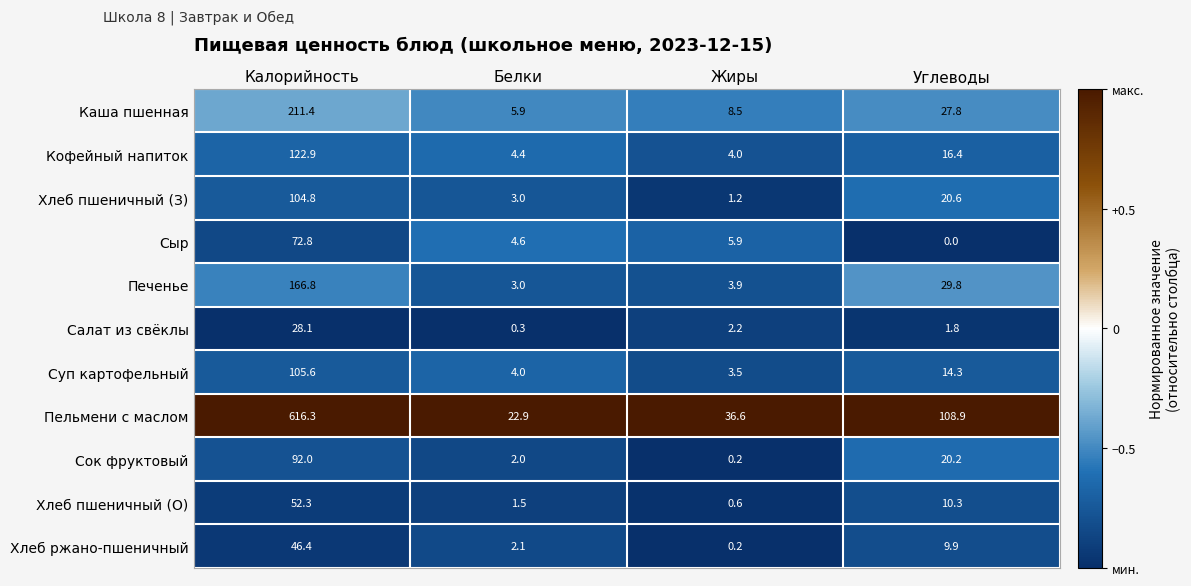

Between Белки and Углеводы, which series saw the biggest shift?

Пельмени с маслом